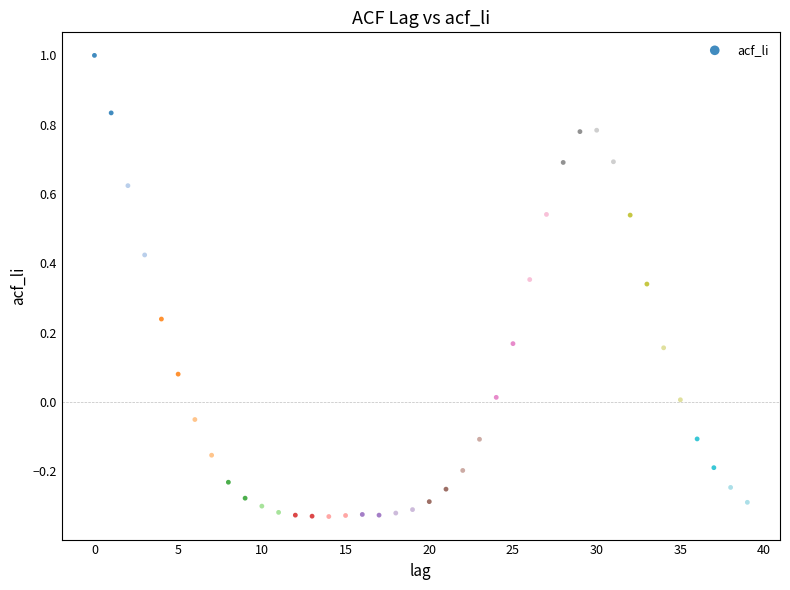

What is the range of Y values (max minus min)?

1.3